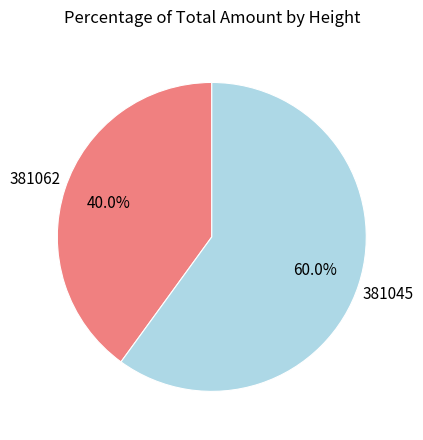

Is it true that 381045 is 73% of the pie?

False